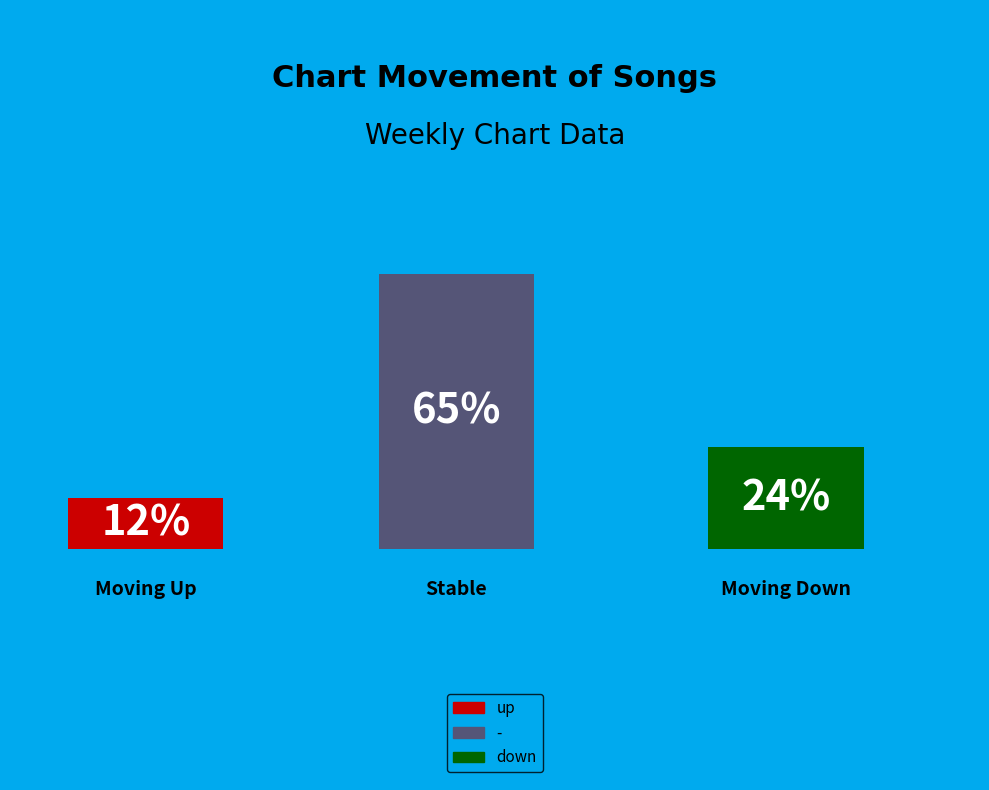

What is the largest slice in the pie chart?

-